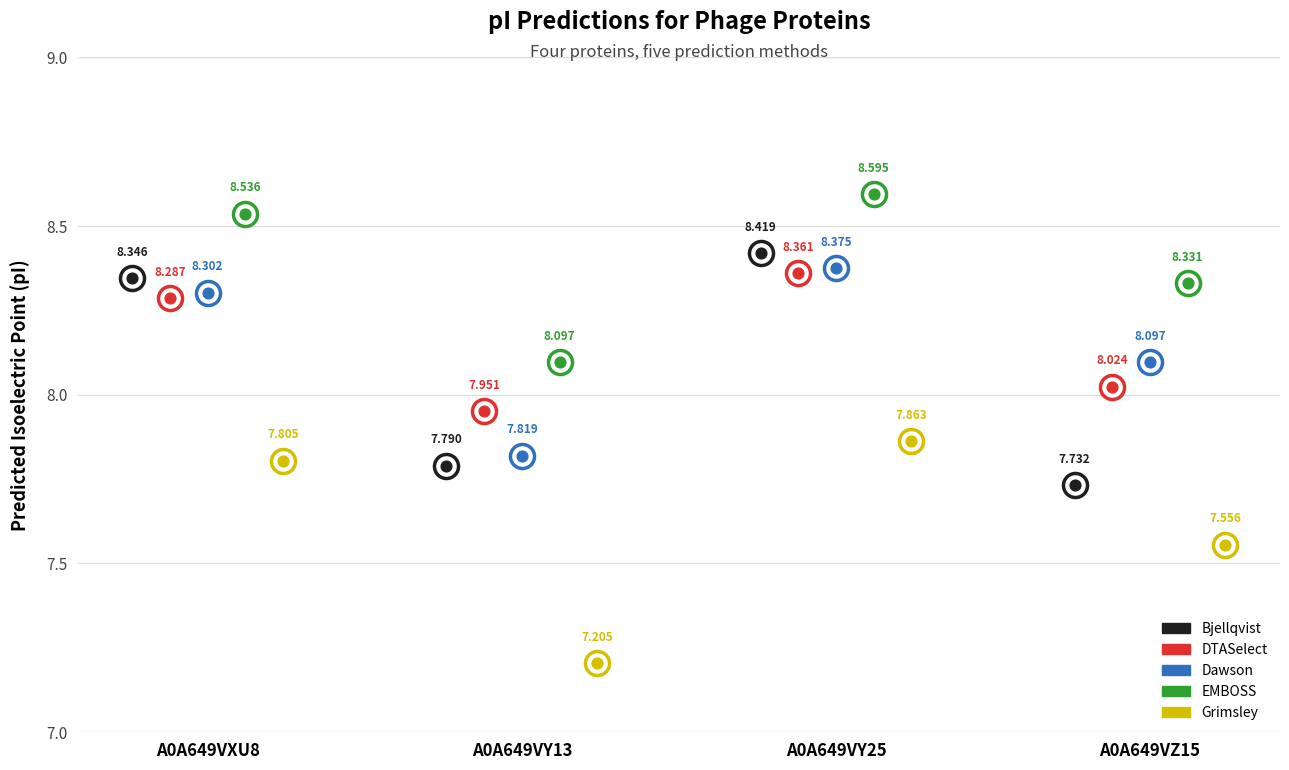

Which series has the largest total across all categories?

EMBOSS